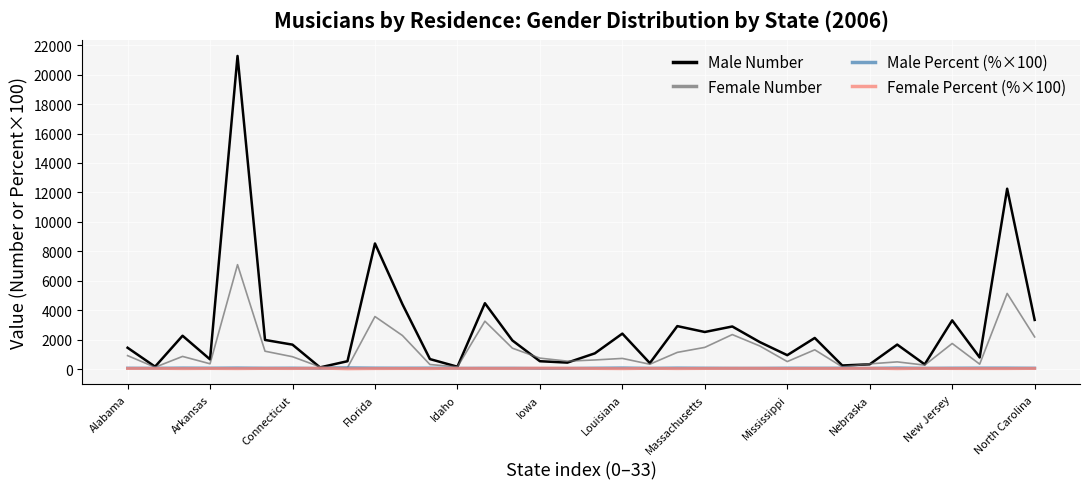

How many distinct data groups are displayed?

4